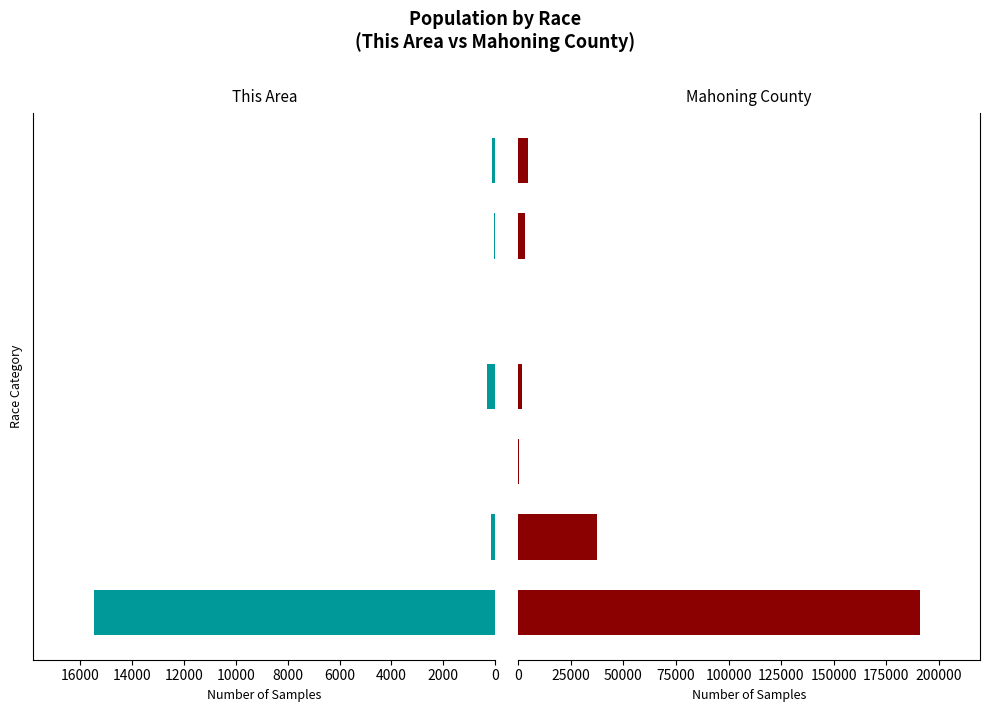

Reading left to right, extract all data points from this chart.

This Area: 15470	156	20	324	3	54	137
Mahoning County: 190848	37433	491	1682	51	3418	4900